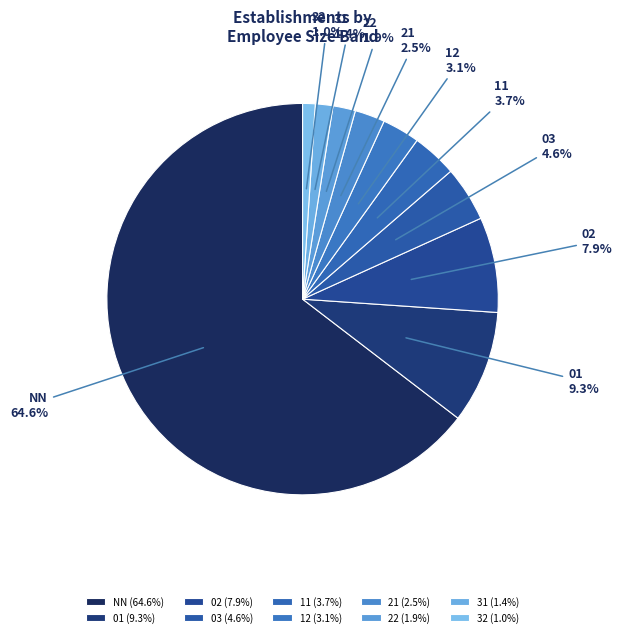

What portion of the pie excludes 02?

92.1%